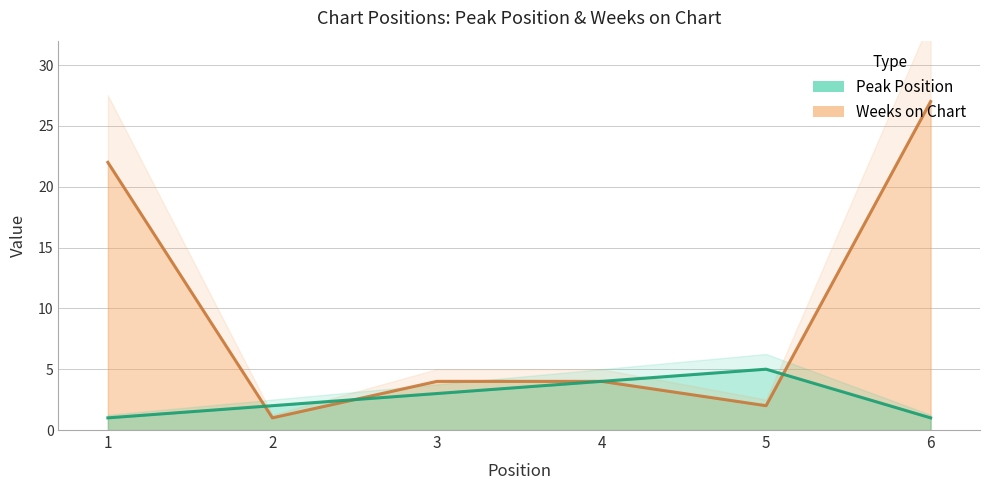

List the series in order of their peak value, lowest first.

Peak Position, Weeks on Chart